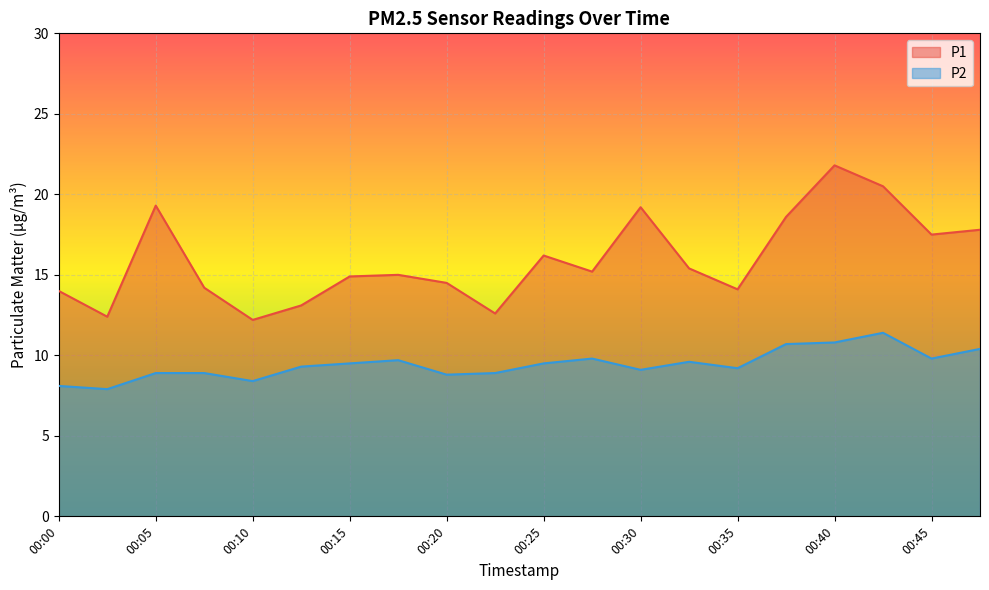

At which label is P1 closest to 17?

00:45